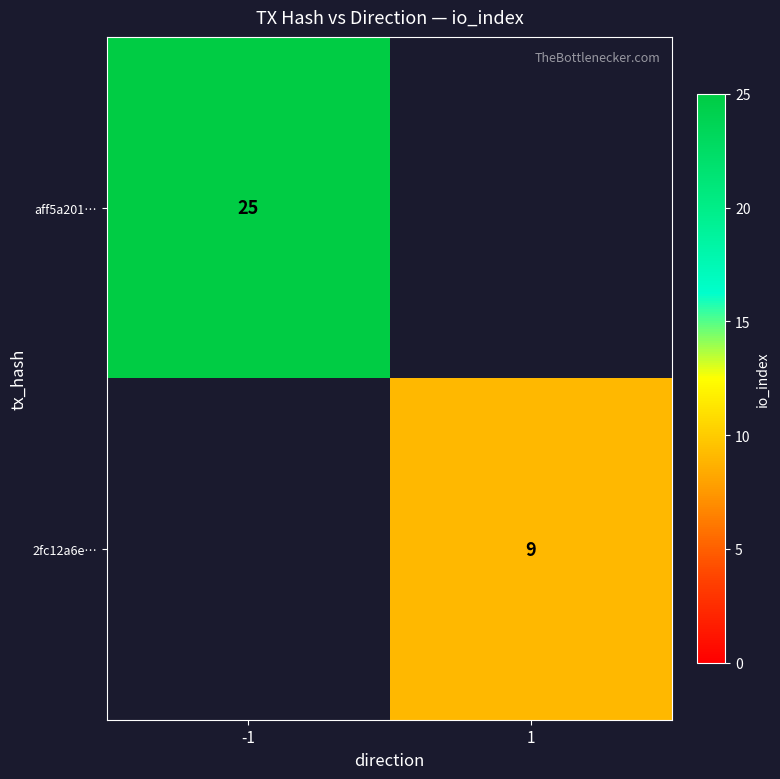

The aff5a201… series shows 25 at -1. True or false?

True